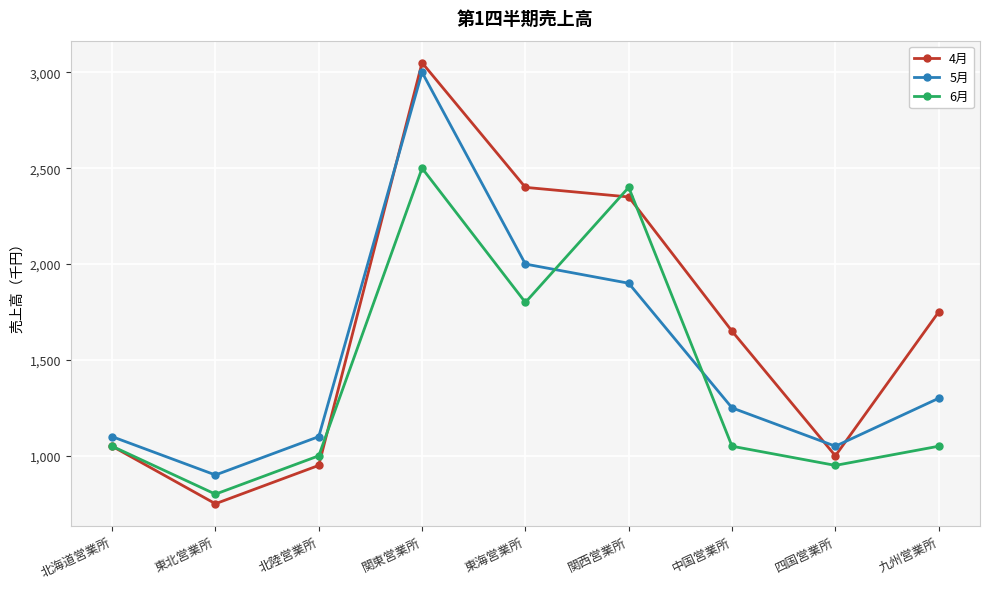

In 4月, how many points are lower than both neighbors (excluding endpoints)?

2